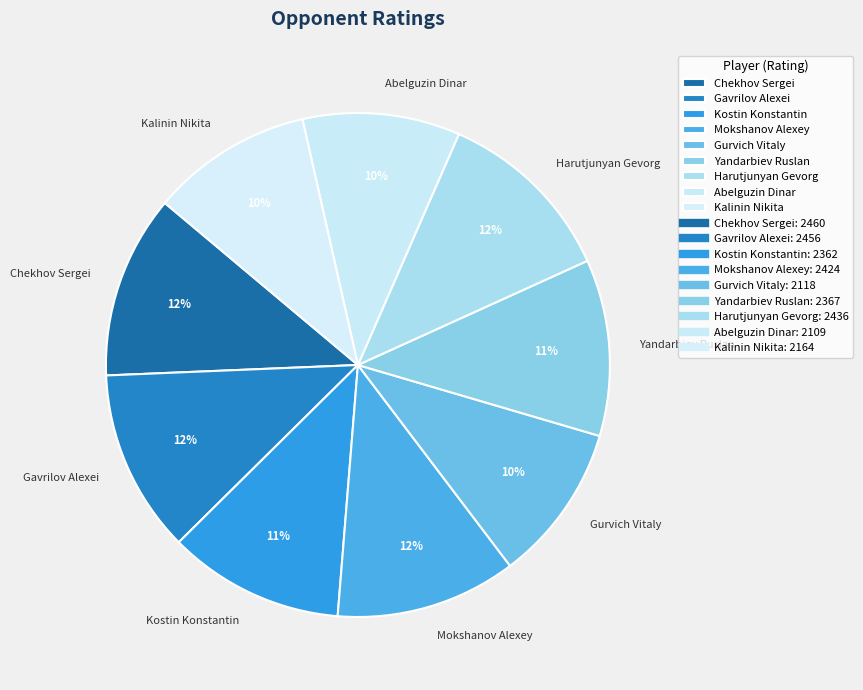

Is there any slice that represents more than half of the pie?

No